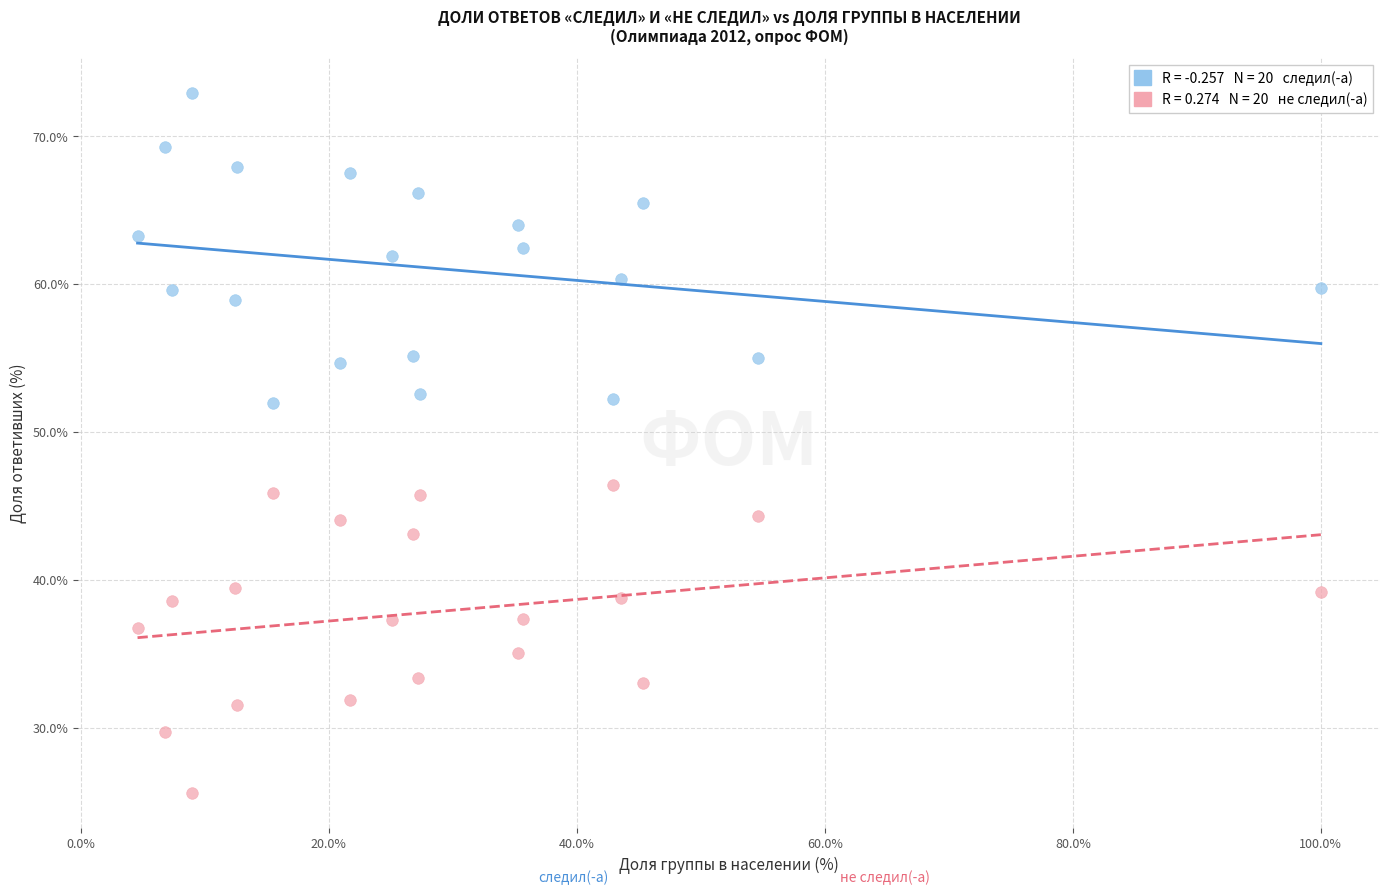

Across all data points, what is the range of Y values (max minus min)?

47.4